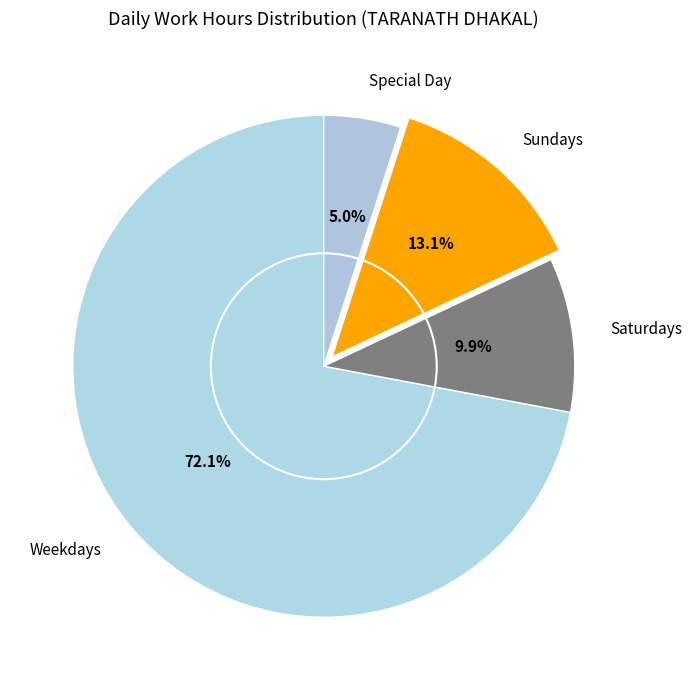

How many segments does this pie chart have?

4